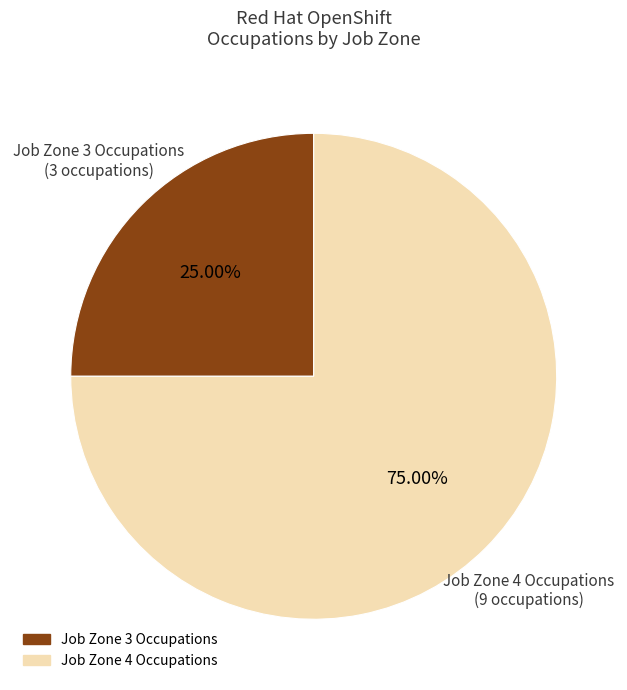

Is there any slice that represents more than half of the pie?

Yes